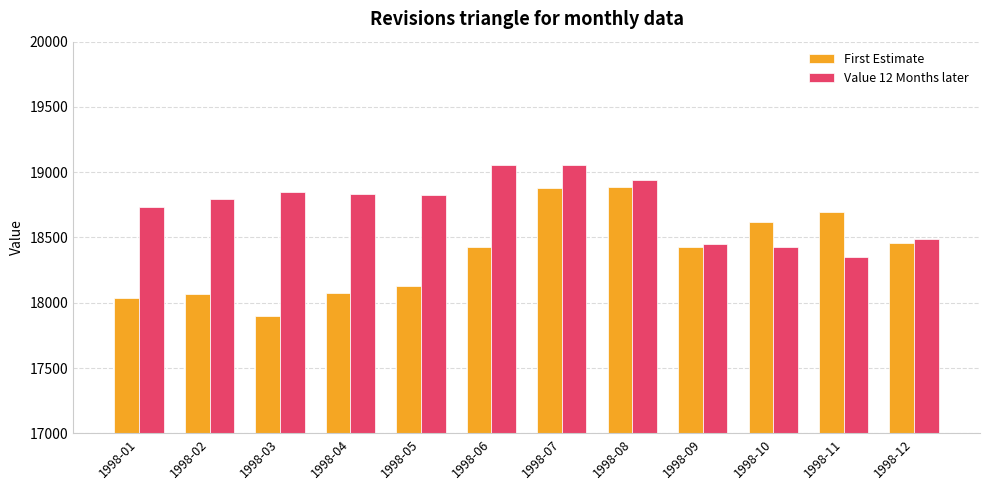

Rank the series by their maximum value, from highest to lowest.

Value 12 Months later, First Estimate